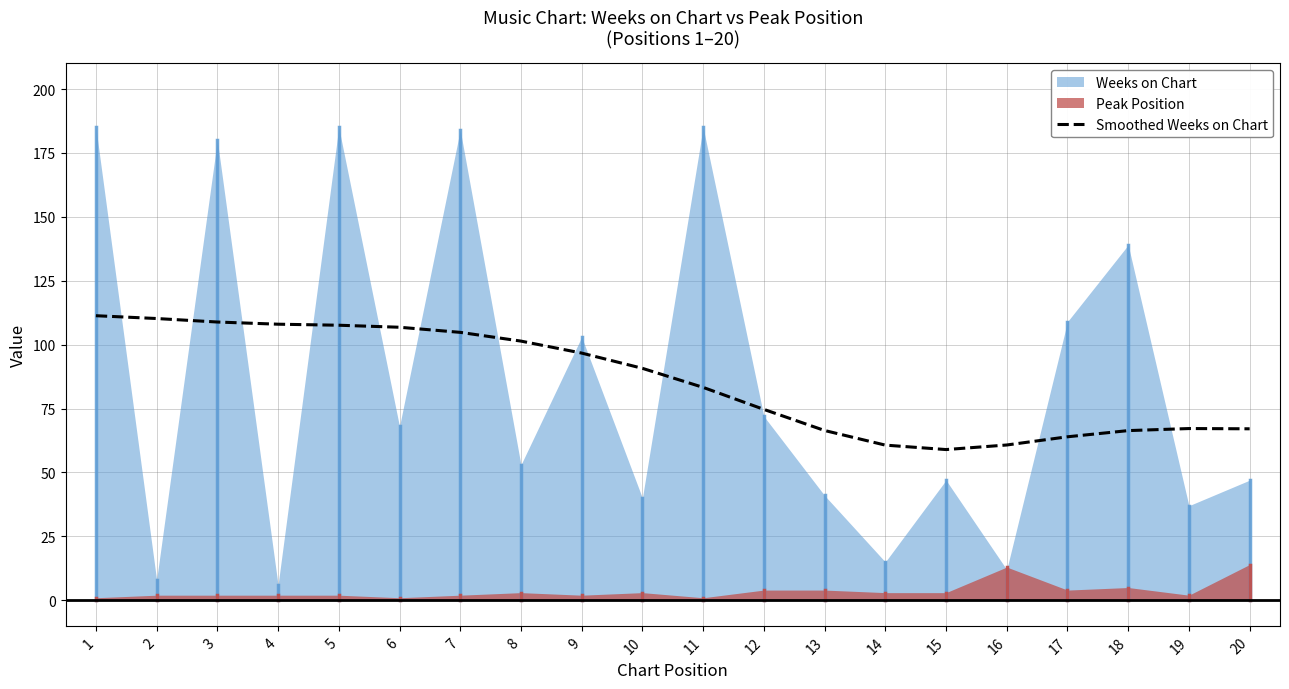

True or false: the data shows 99.8 at 17.

False